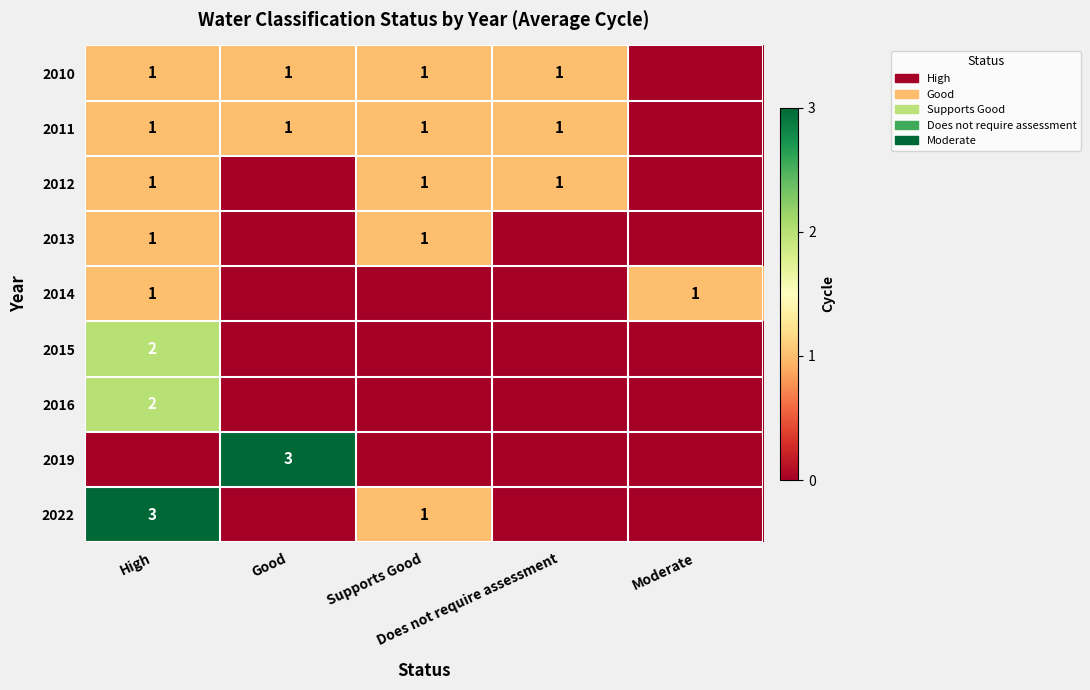

How many values in the 2012 series are below 1?

2